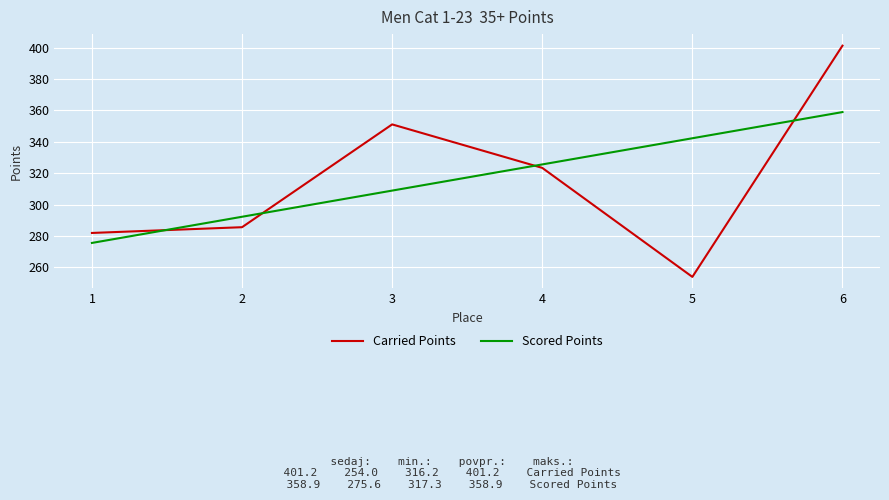

How many values in the Scored Points series exceed 325?

3